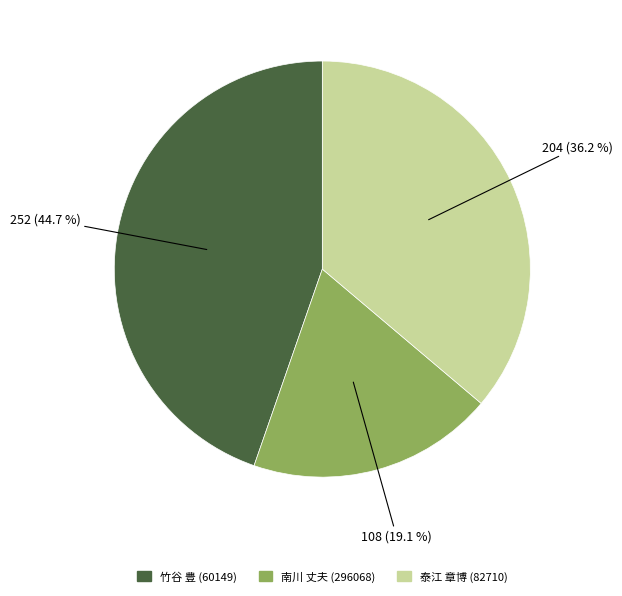

Is 南川 丈夫 (296068) the majority of the pie?

No